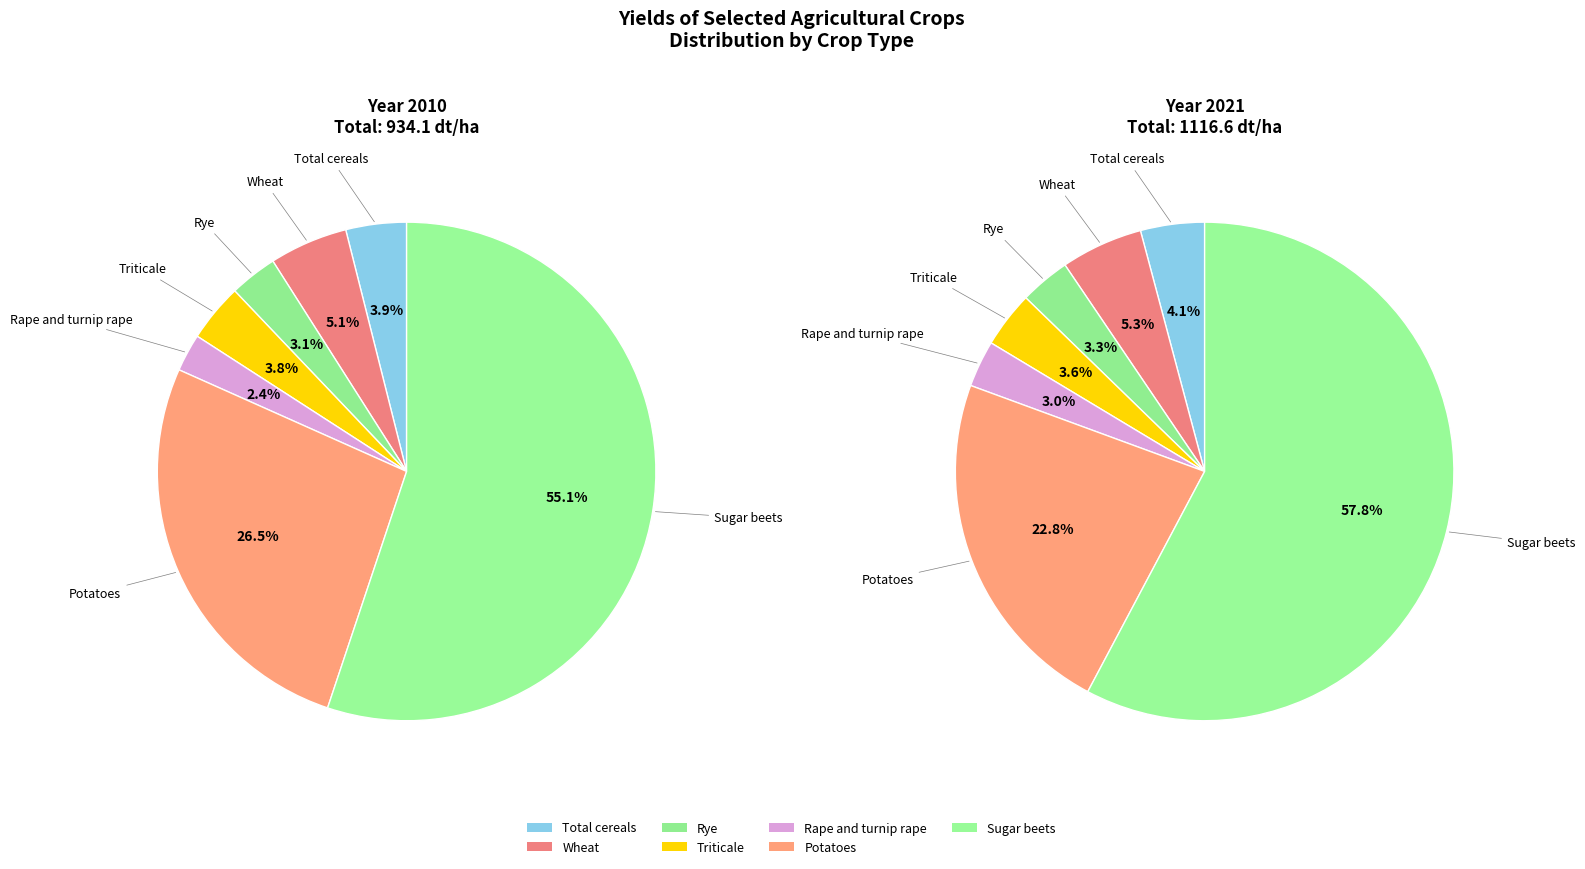

What is the smallest slice in the pie chart?

Rape and turnip rape